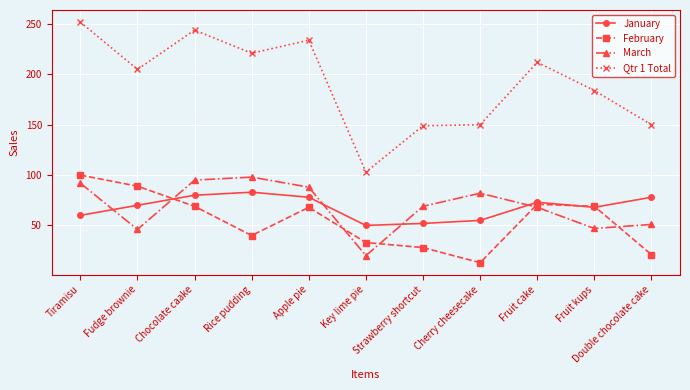

True or false: January and Qtr 1 Total intersect in this chart.

False